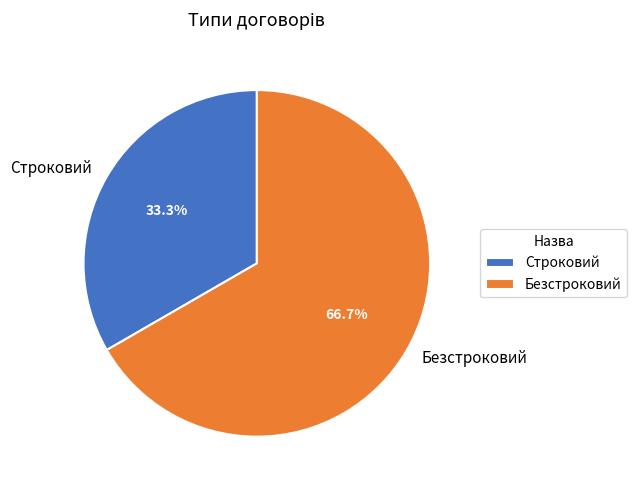

Count the number of slices in the pie.

2